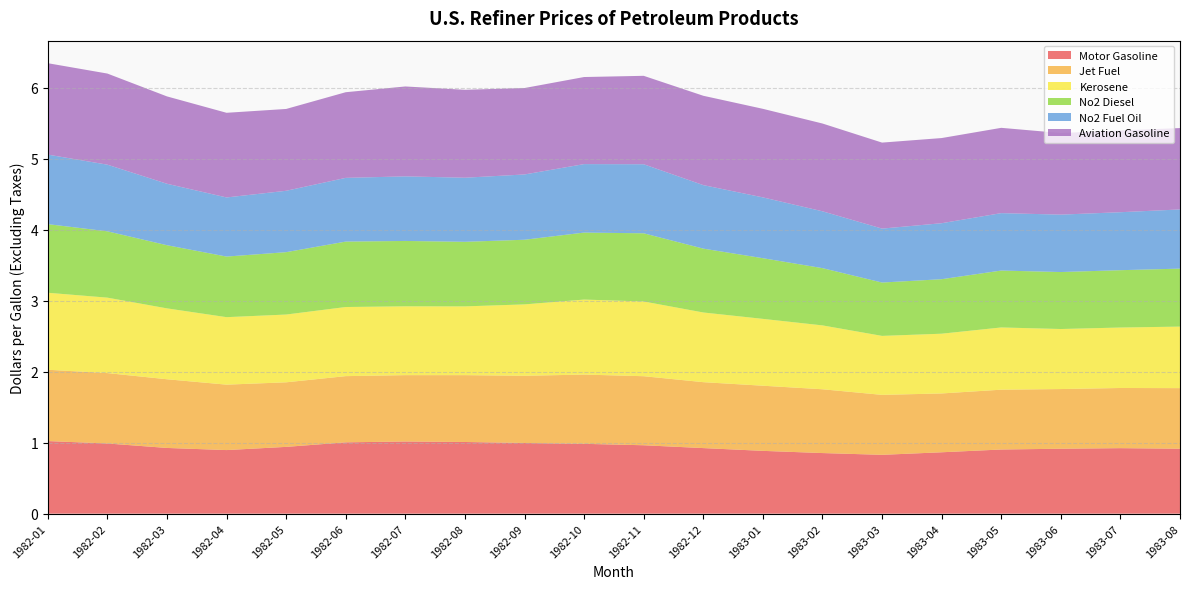

Reading right to left, list all the values displayed in this chart.

Motor Gasoline: 1983-08=0.9	1983-07=0.9	1983-06=0.9	1983-05=0.9	1983-04=0.9	1983-03=0.8	1983-02=0.9	1983-01=0.9	1982-12=0.9	1982-11=1.0	1982-10=1.0	1982-09=1.0	1982-08=1.0	1982-07=1.0	1982-06=1.0	1982-05=0.9	1982-04=0.9	1982-03=0.9	1982-02=1.0	1982-01=1.0
Jet Fuel: 1983-08=0.9	1983-07=0.8	1983-06=0.8	1983-05=0.8	1983-04=0.8	1983-03=0.8	1983-02=0.9	1983-01=0.9	1982-12=0.9	1982-11=1.0	1982-10=1.0	1982-09=0.9	1982-08=0.9	1982-07=0.9	1982-06=0.9	1982-05=0.9	1982-04=0.9	1982-03=1.0	1982-02=1.0	1982-01=1.0
Kerosene: 1983-08=0.9	1983-07=0.9	1983-06=0.8	1983-05=0.9	1983-04=0.8	1983-03=0.8	1983-02=0.9	1983-01=0.9	1982-12=1.0	1982-11=1.1	1982-10=1.1	1982-09=1.0	1982-08=1.0	1982-07=1.0	1982-06=1.0	1982-05=1.0	1982-04=1.0	1982-03=1.0	1982-02=1.1	1982-01=1.1
No2 Diesel: 1983-08=0.8	1983-07=0.8	1983-06=0.8	1983-05=0.8	1983-04=0.8	1983-03=0.8	1983-02=0.8	1983-01=0.9	1982-12=0.9	1982-11=1.0	1982-10=0.9	1982-09=0.9	1982-08=0.9	1982-07=0.9	1982-06=0.9	1982-05=0.9	1982-04=0.9	1982-03=0.9	1982-02=0.9	1982-01=1.0
No2 Fuel Oil: 1983-08=0.8	1983-07=0.8	1983-06=0.8	1983-05=0.8	1983-04=0.8	1983-03=0.8	1983-02=0.8	1983-01=0.9	1982-12=0.9	1982-11=1.0	1982-10=1.0	1982-09=0.9	1982-08=0.9	1982-07=0.9	1982-06=0.9	1982-05=0.9	1982-04=0.8	1982-03=0.9	1982-02=0.9	1982-01=1.0
Aviation Gasoline: 1983-08=1.1	1983-07=1.2	1983-06=1.1	1983-05=1.2	1983-04=1.2	1983-03=1.2	1983-02=1.2	1983-01=1.2	1982-12=1.3	1982-11=1.2	1982-10=1.2	1982-09=1.2	1982-08=1.2	1982-07=1.3	1982-06=1.2	1982-05=1.2	1982-04=1.2	1982-03=1.2	1982-02=1.3	1982-01=1.3